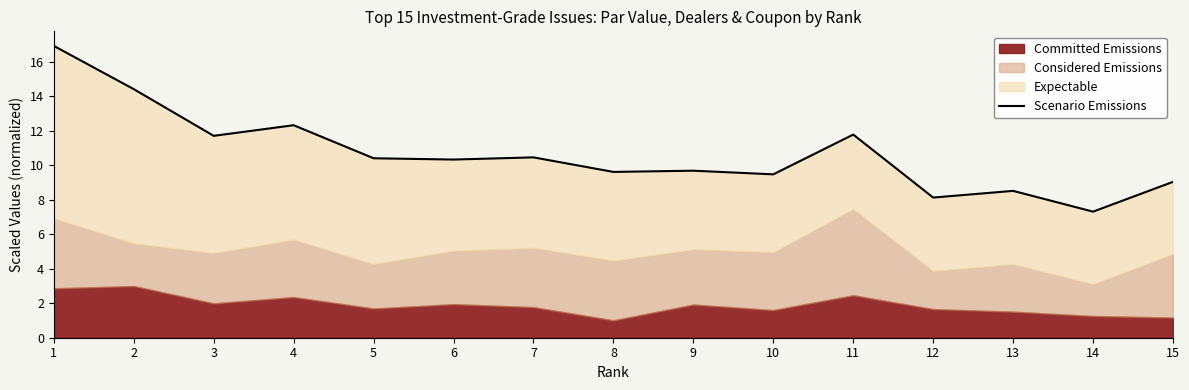

Reading right to left, list all the values displayed in this chart.

15=9.0	14=7.3	13=8.5	12=8.1	11=11.8	10=9.5	9=9.7	8=9.6	7=10.5	6=10.3	5=10.4	4=12.3	3=11.7	2=14.4	1=16.9